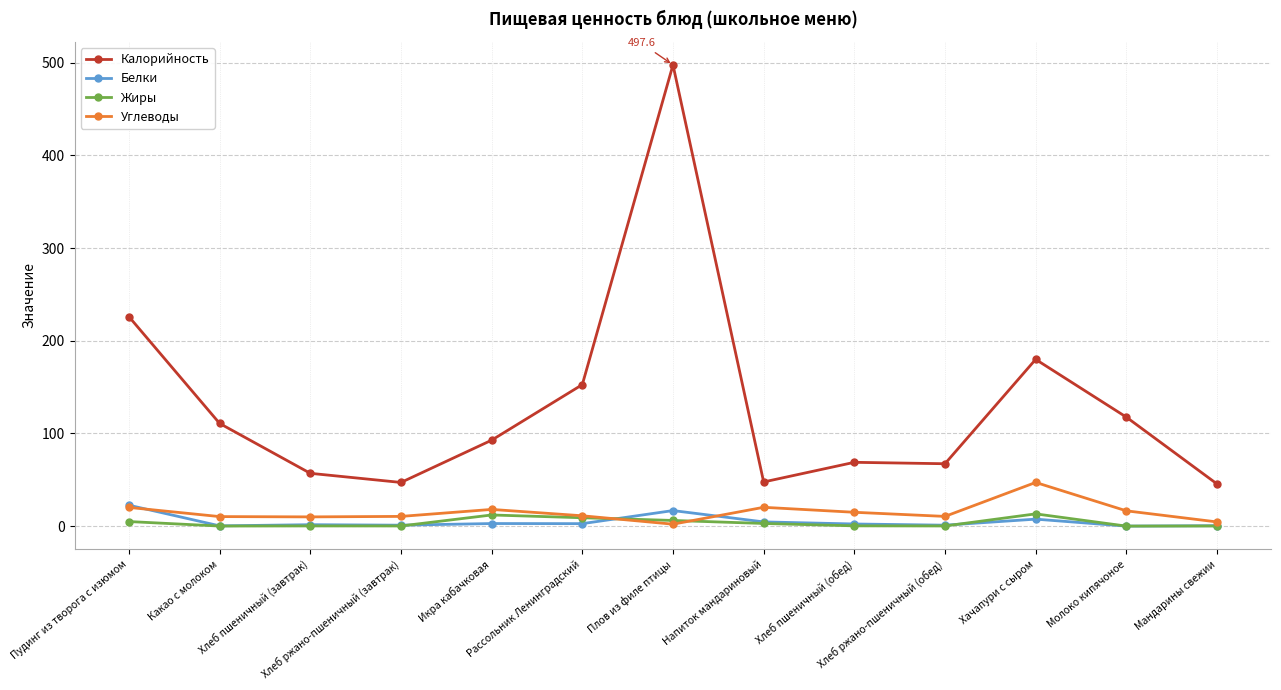

What is the sum of all Углеводы values?

195.8